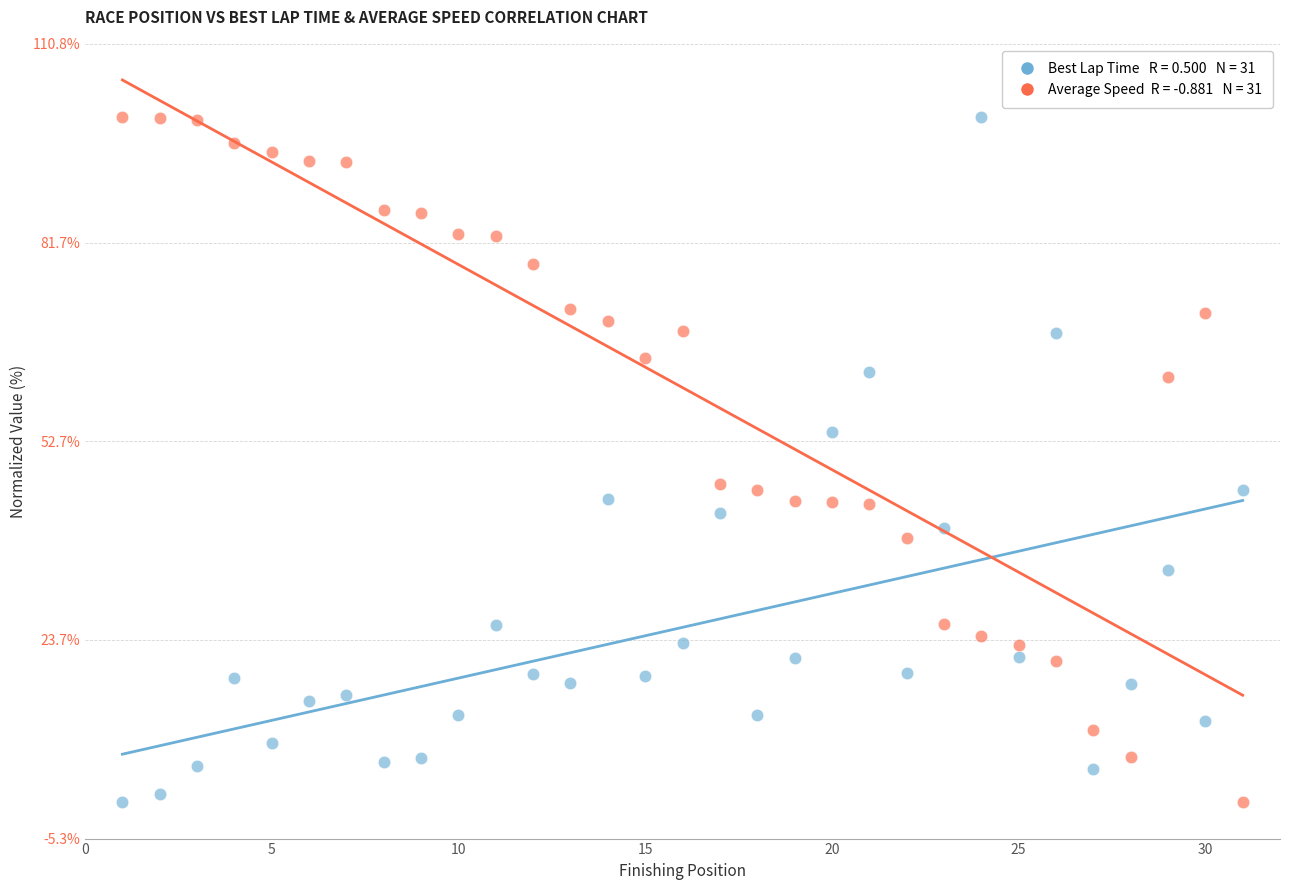

Across all data points, what is the range of Y values (max minus min)?

100.0